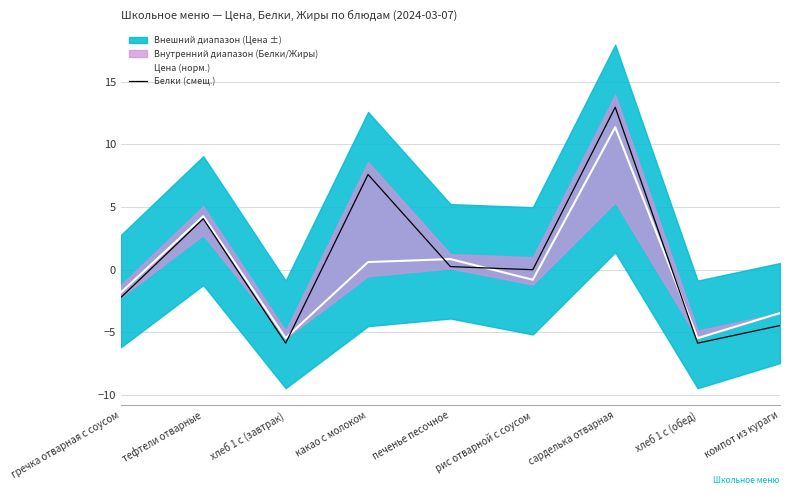

How many negative values does the Цена (норм.) series have?

5